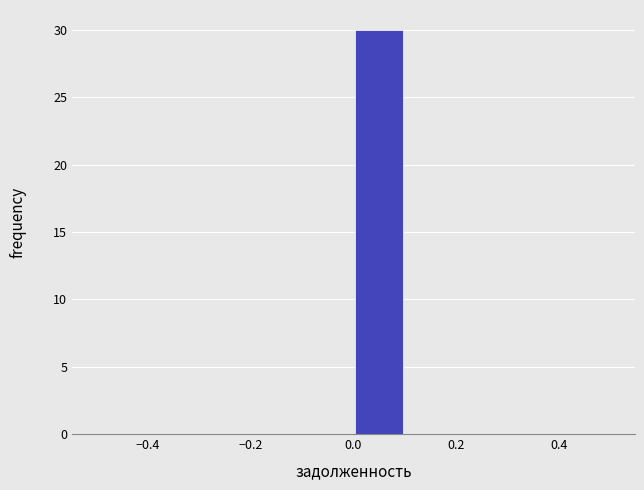

Reading left to right, list every bar in this chart as the range it spans on the x-axis followed by its height. The values are not printed on the chart, so give them approximately, as read against the axis.

-0.5 to -0.4: 0
-0.4 to -0.3: 0
-0.3 to -0.2: 0
-0.2 to -0.1: 0
-0.1 to 0.0: 0
0.0 to 0.1: 30
0.1 to 0.2: 0
0.2 to 0.3: 0
0.3 to 0.4: 0
0.4 to 0.5: 0